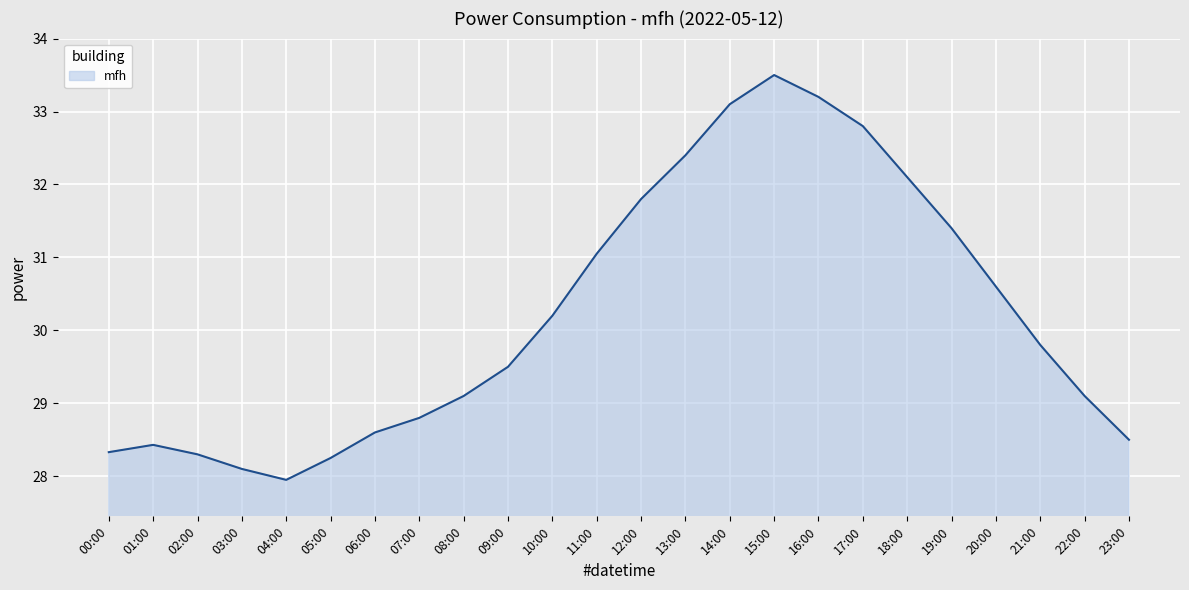

Which category has the lowest value across all series?

04:00